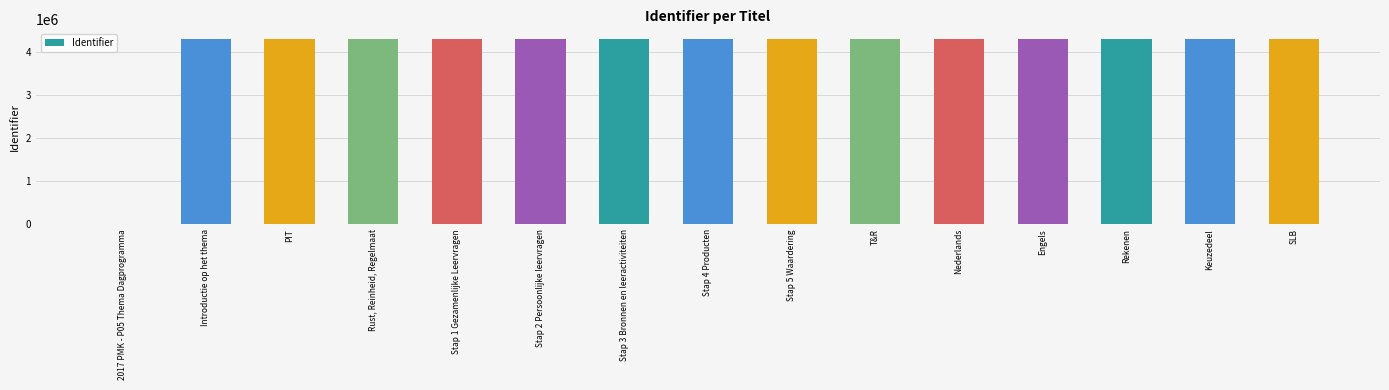

How many values are above zero?

14